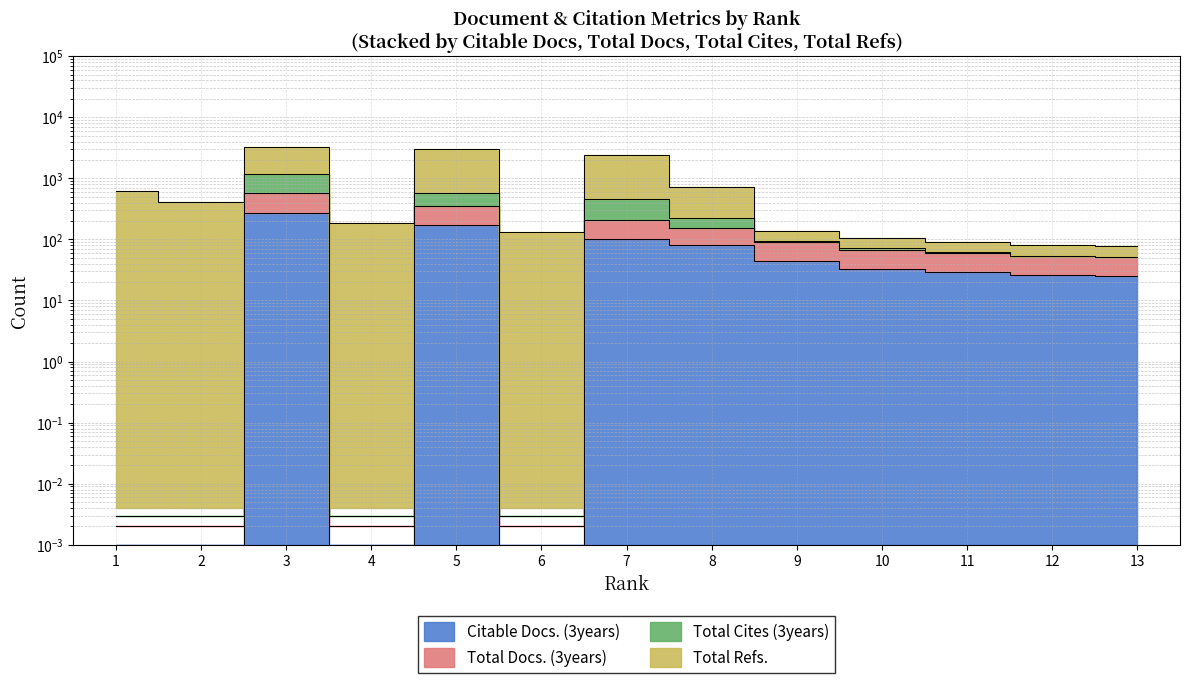

Which series changed the most between 5 and 11?

Total Refs.